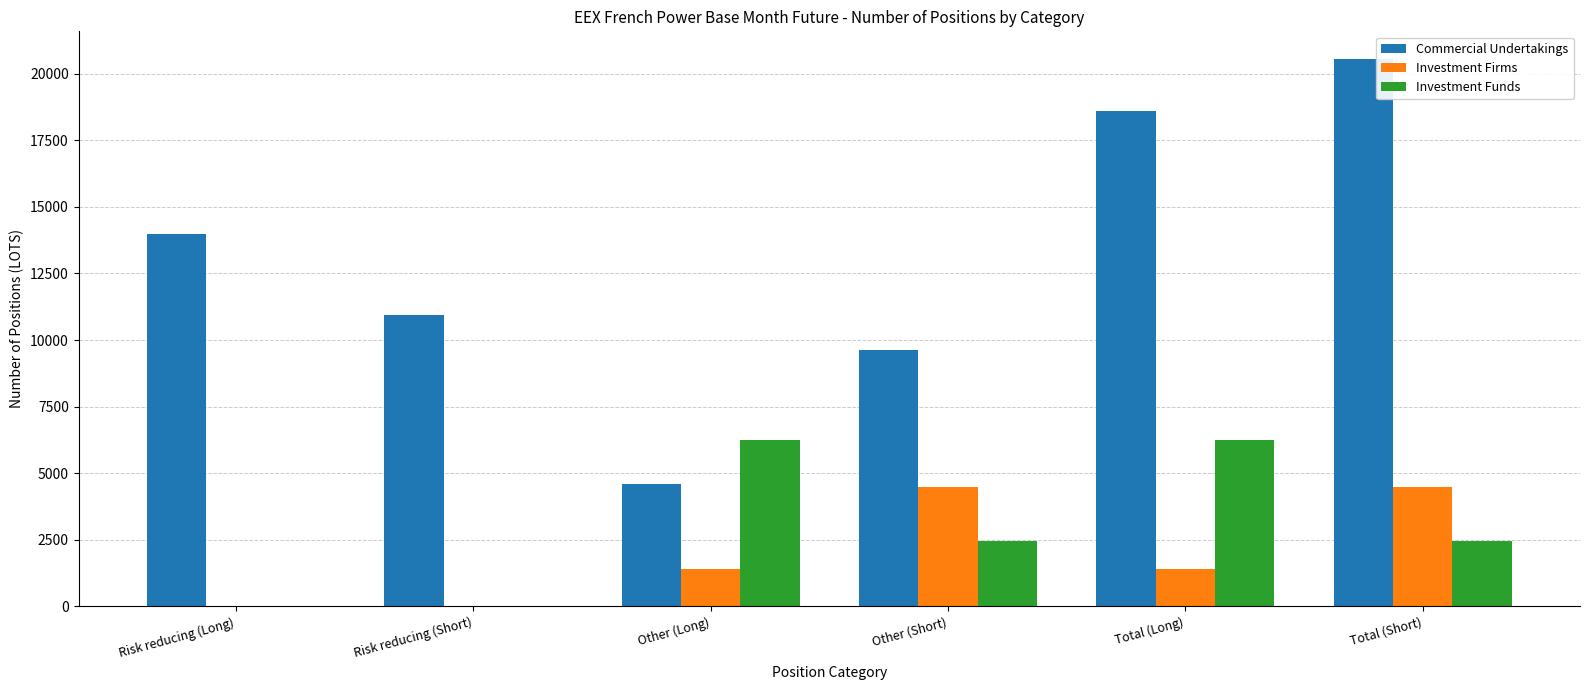

The value of Investment Firms at Risk reducing (Long) is 0.0. True or false?

True